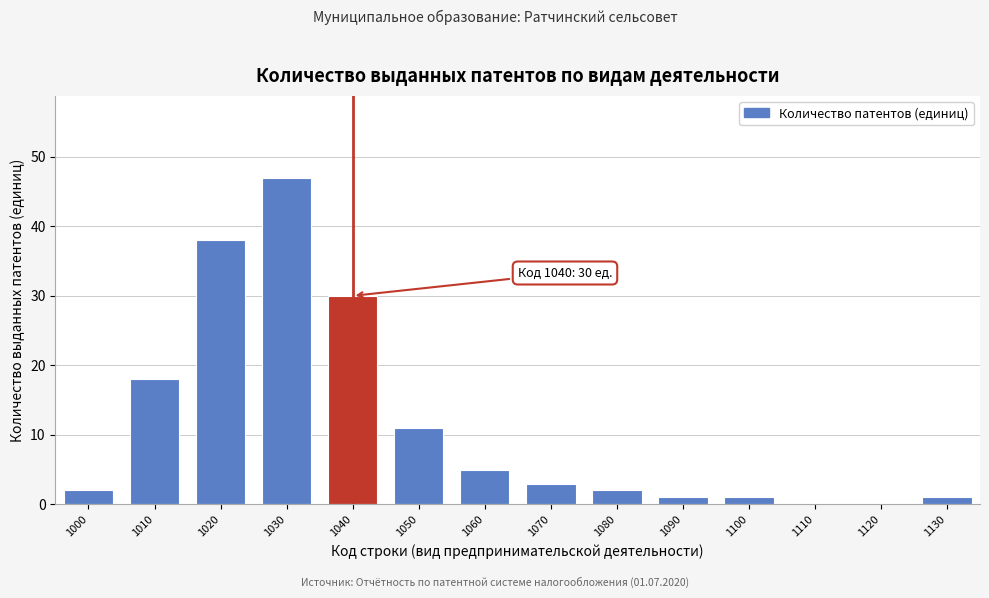

Reading left to right, extract all data points from this chart.

1000=2	1010=18	1020=38	1030=47	1040=30	1050=11	1060=5	1070=3	1080=2	1090=1	1100=1	1110=0	1120=0	1130=1